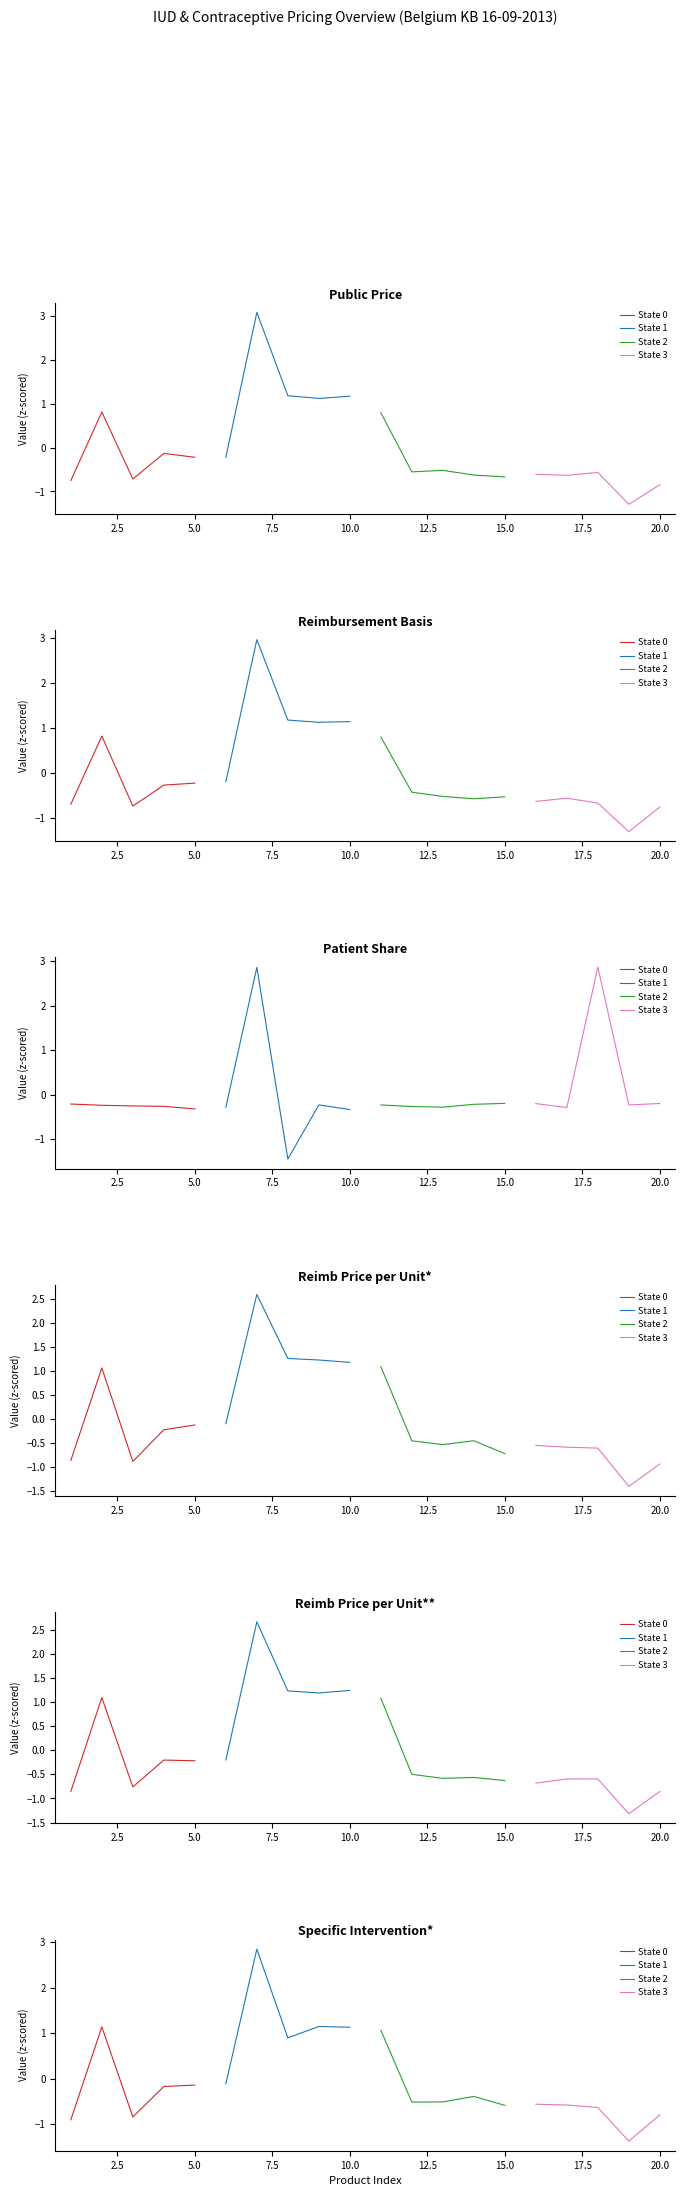

What is the sum of the State 1 values at 5.0 and 7.5?

2.0